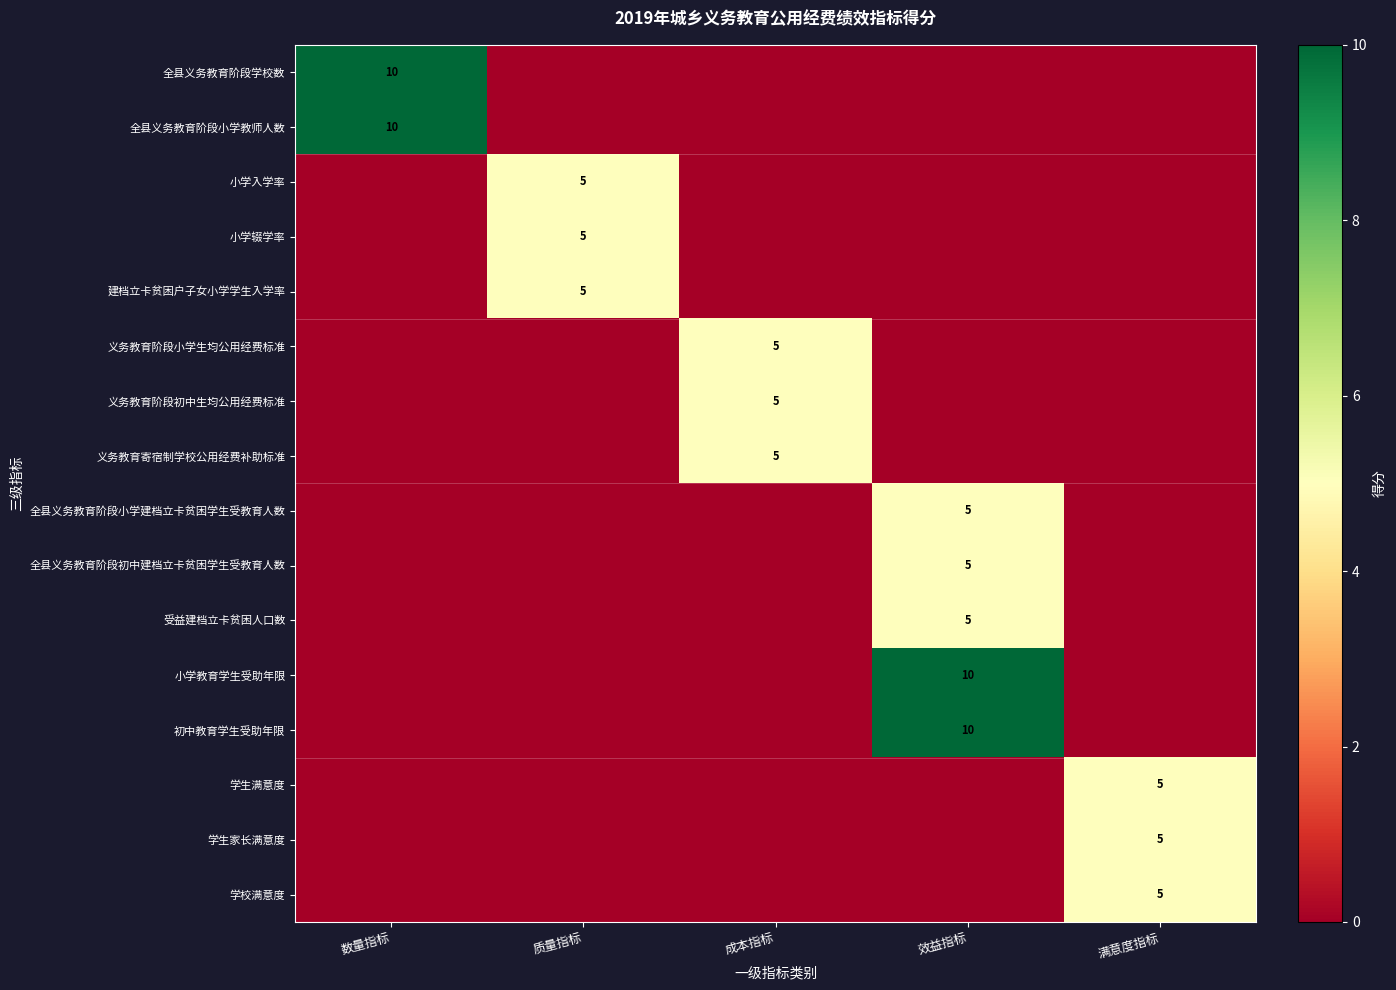

Is it true that 学生满意度 equals 5 at 满意度指标?

True